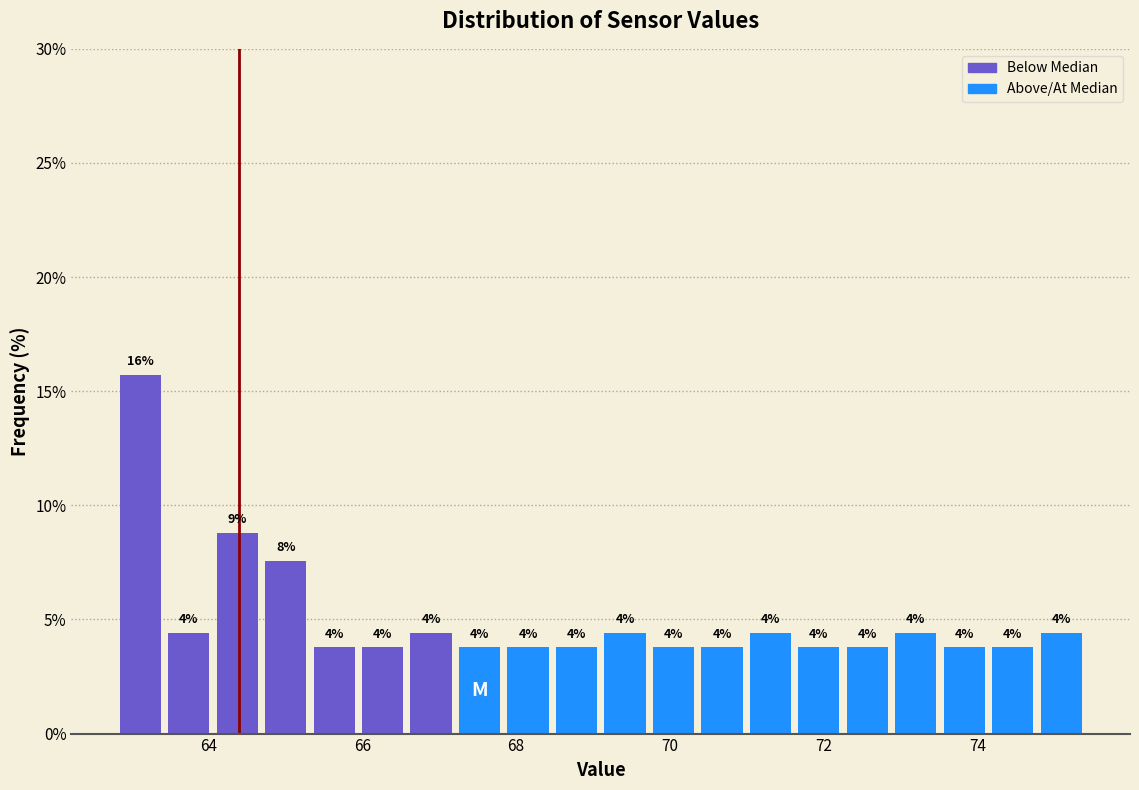

Around what value on the x-axis is the tallest bar? Give the approximate position of its centre, as read against the axis.

63.2